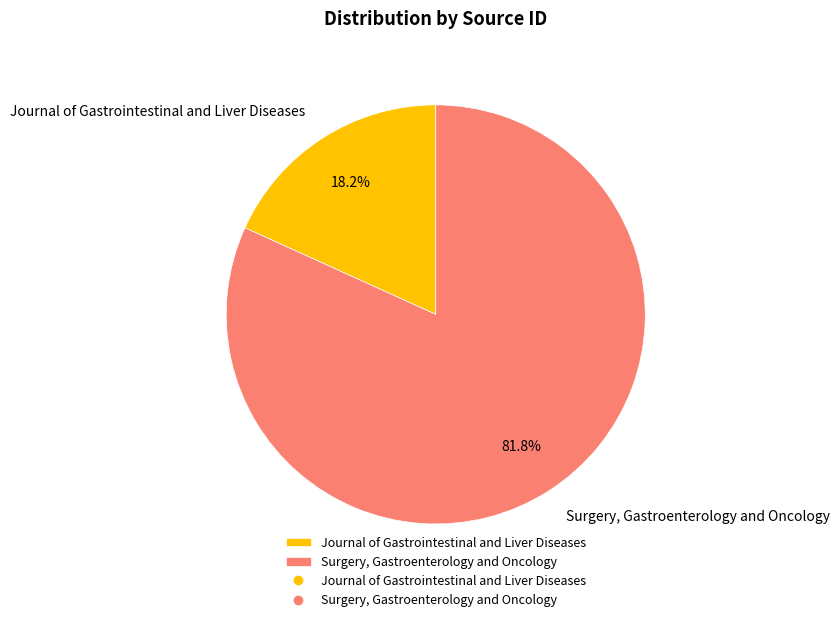

To the nearest percent, what is the difference between the largest and smallest slice percentages?

64%